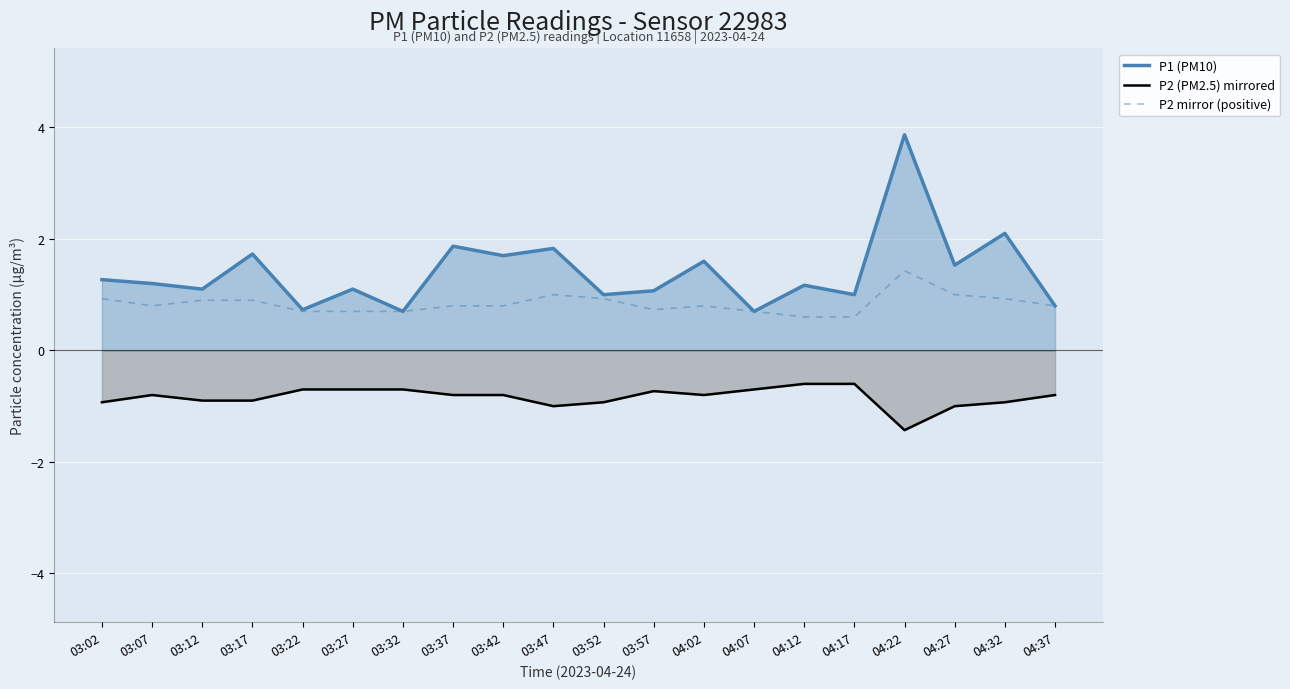

Rank the series by their average value, from lowest to highest.

P2 (PM2.5) mirrored, P2 mirror (positive), P1 (PM10)